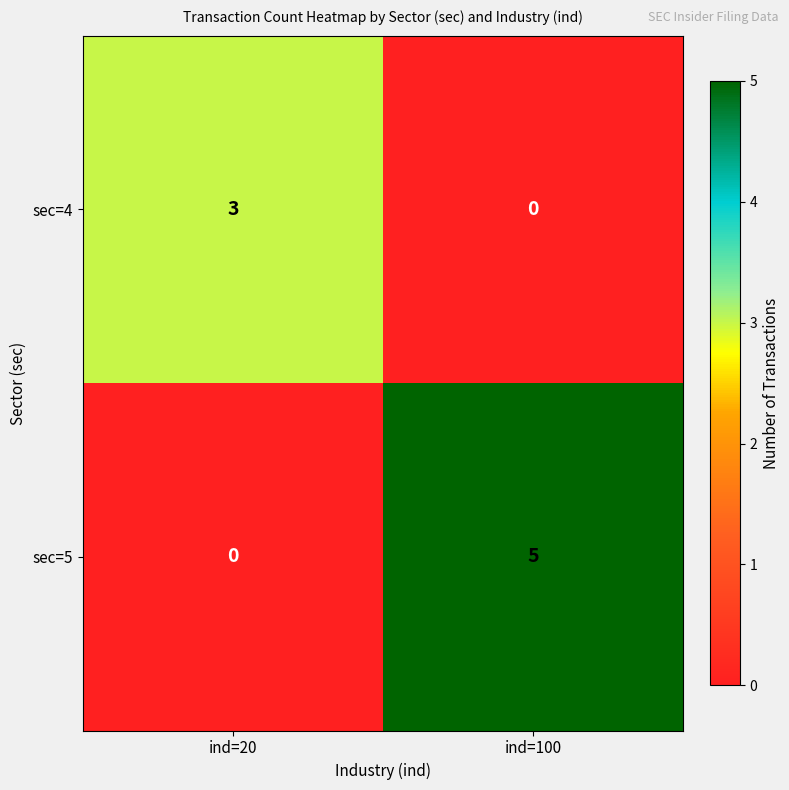

Which series has the largest range (max minus min)?

sec=5